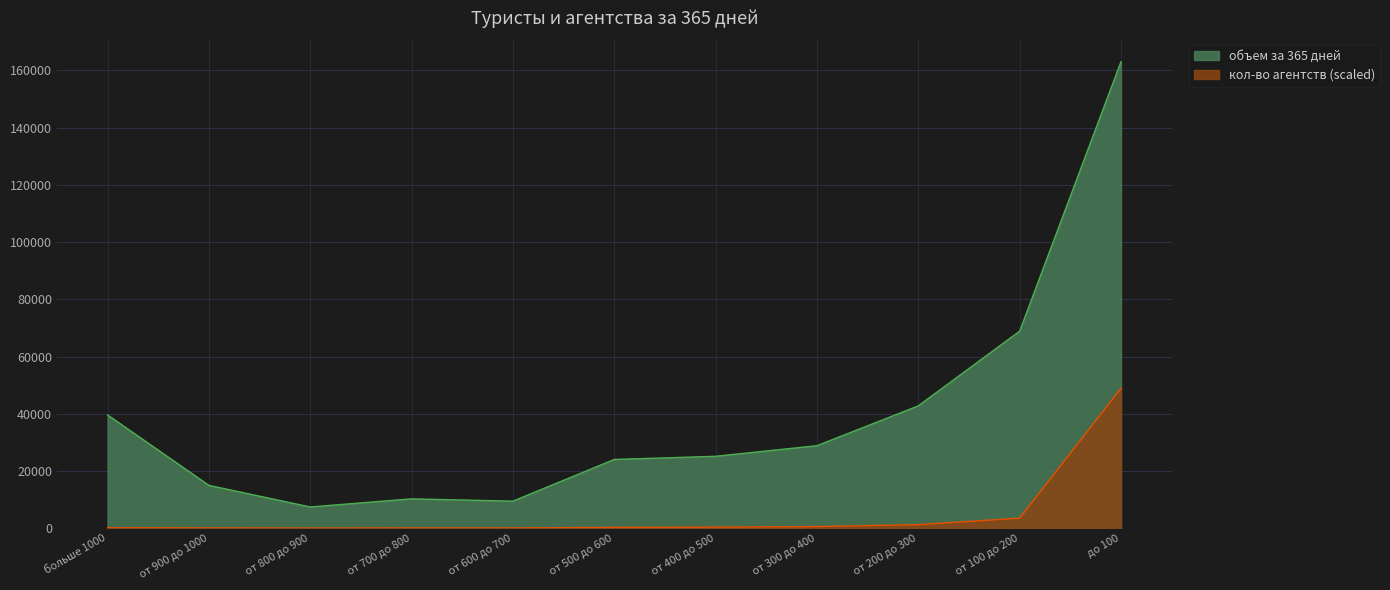

Approximately how many times larger is the value at больше 1000 compared to от 500 до 600?

1.6